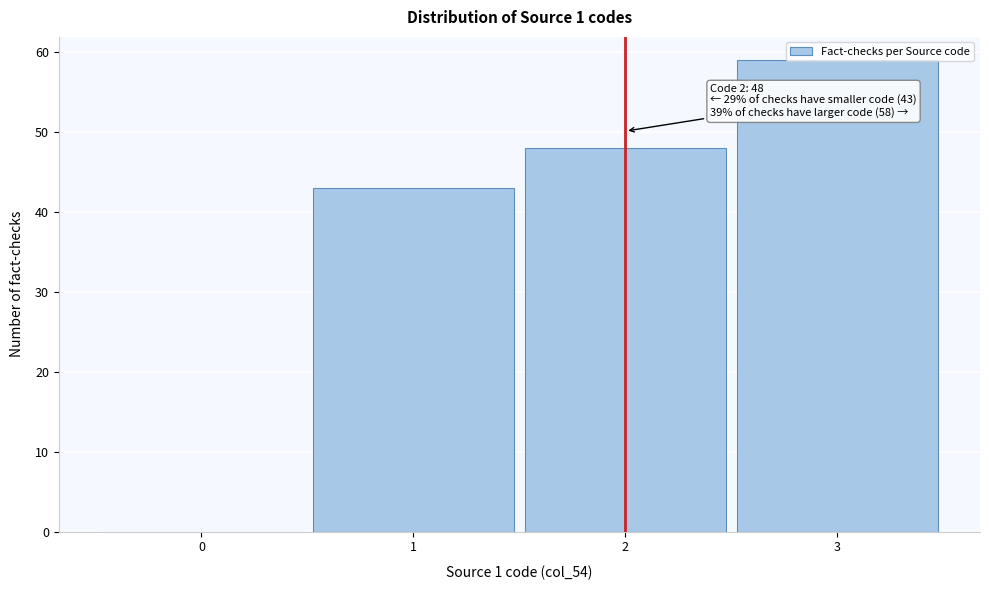

What is the change in value from 0 to 3?

+59